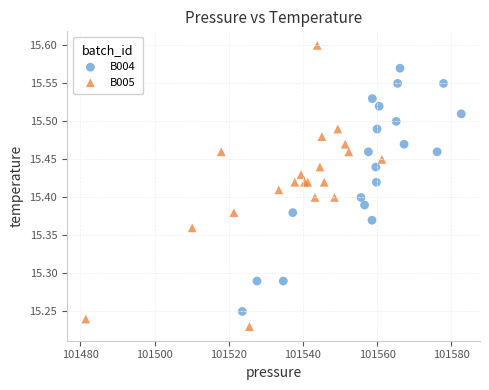

Which series has the largest Y range (max minus min)?

B005